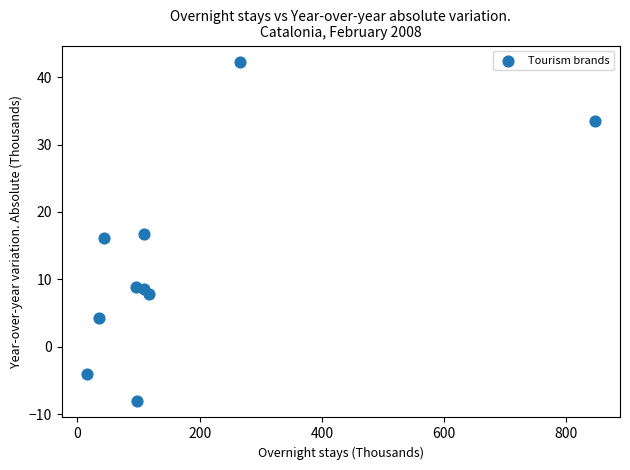

What is the range of X values (max minus min)?

830.3